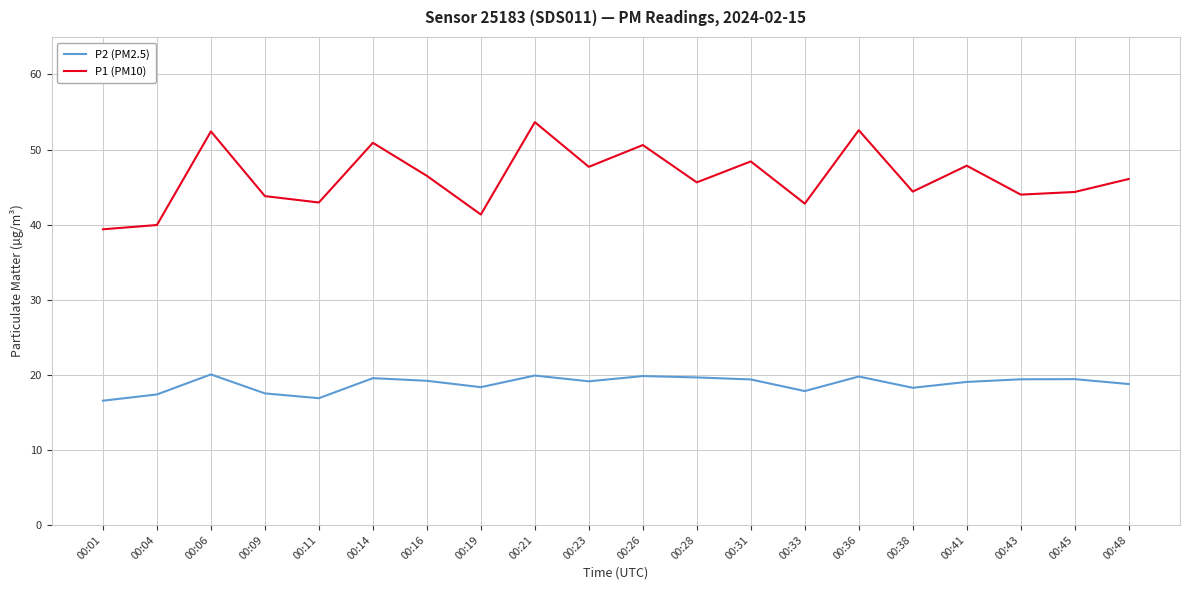

True or false: P1 (PM10) and P2 (PM2.5) intersect in this chart.

False